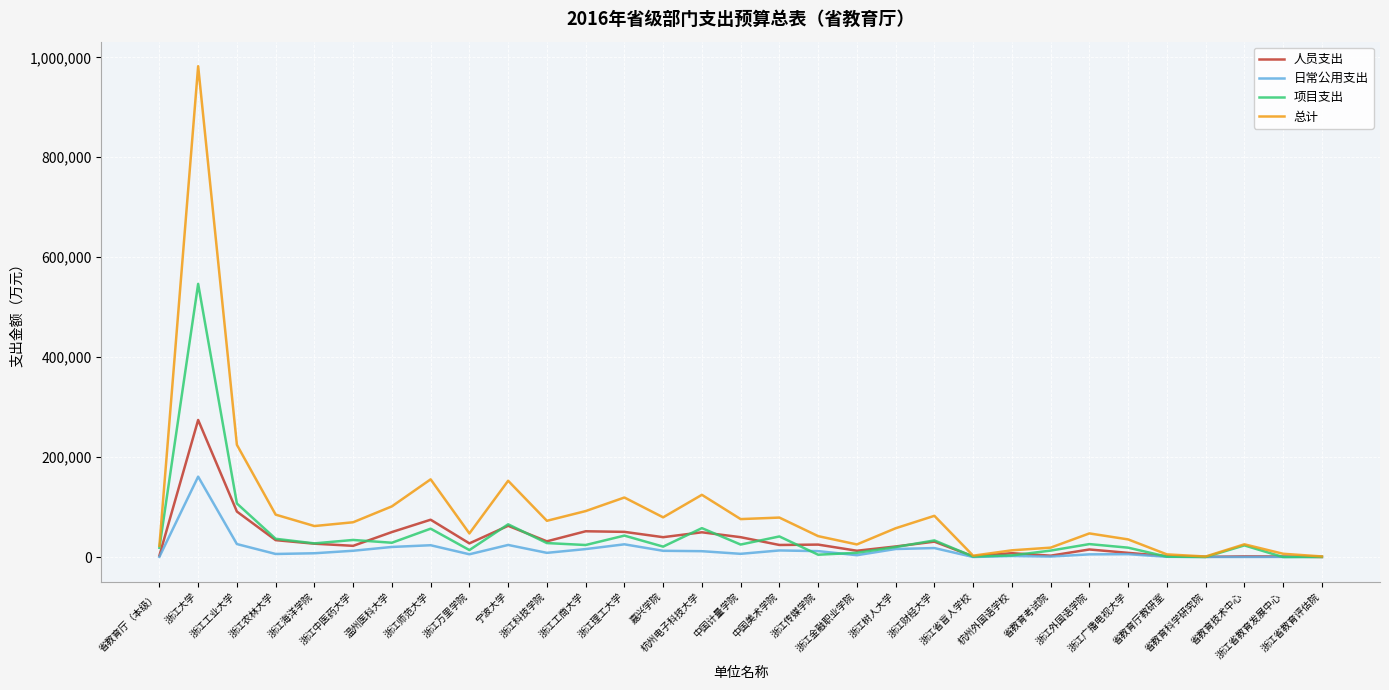

Which series has the largest total across all categories?

总计